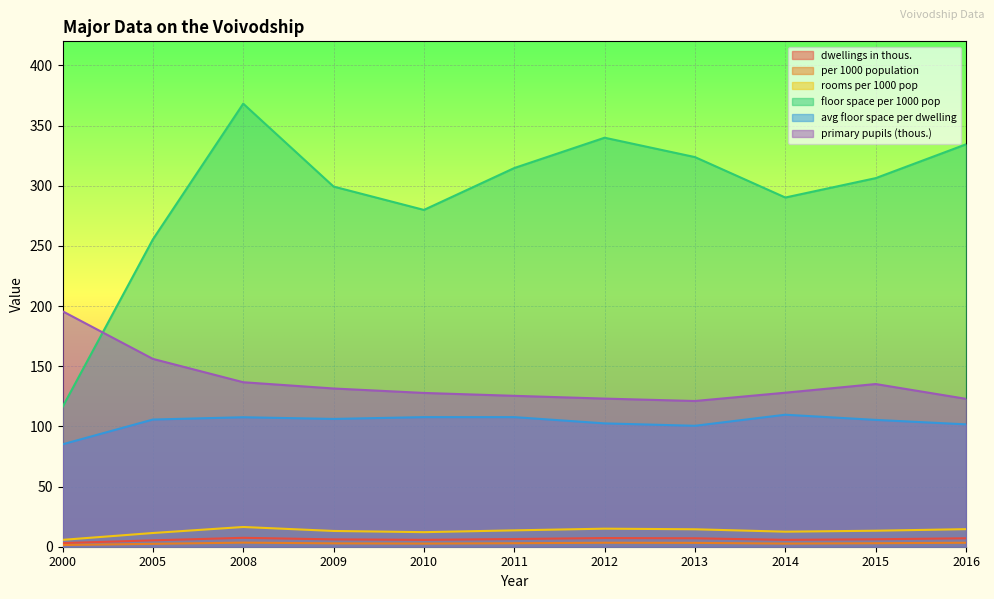

Reading left to right, extract all data points from this chart.

dwellings in thous.: 2000=3.0	2005=5.3	2008=7.4	2009=6.1	2010=5.7	2011=6.4	2012=7.2	2013=7.0	2014=5.7	2015=6.2	2016=7.0
per 1000 population: 2000=1.4	2005=2.4	2008=3.4	2009=2.8	2010=2.6	2011=2.9	2012=3.3	2013=3.2	2014=2.6	2015=2.9	2016=3.3
rooms per 1000 pop: 2000=5.7	2005=11.4	2008=16.4	2009=13.1	2010=12.1	2011=13.6	2012=15.0	2013=14.5	2014=12.5	2015=13.3	2016=14.6
floor space per 1000 pop: 2000=116.1	2005=255.4	2008=368.2	2009=299.3	2010=279.9	2011=314.7	2012=339.9	2013=323.8	2014=290.2	2015=306.3	2016=334.4
avg floor space per dwelling: 2000=85.1	2005=105.7	2008=107.6	2009=106.2	2010=107.7	2011=107.7	2012=102.5	2013=100.5	2014=109.7	2015=105.4	2016=101.7
primary pupils (thous.): 2000=195.7	2005=156.1	2008=136.7	2009=131.5	2010=127.8	2011=125.4	2012=123.1	2013=121.1	2014=128.0	2015=135.2	2016=122.9